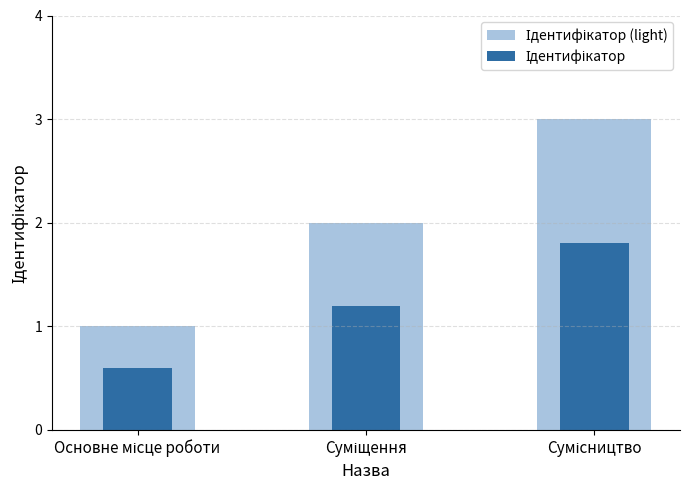

Reading left to right, transcribe all the data shown in this chart.

Ідентифікатор (light): 1.0	2.0	3.0
Ідентифікатор: 0.6	1.2	1.8